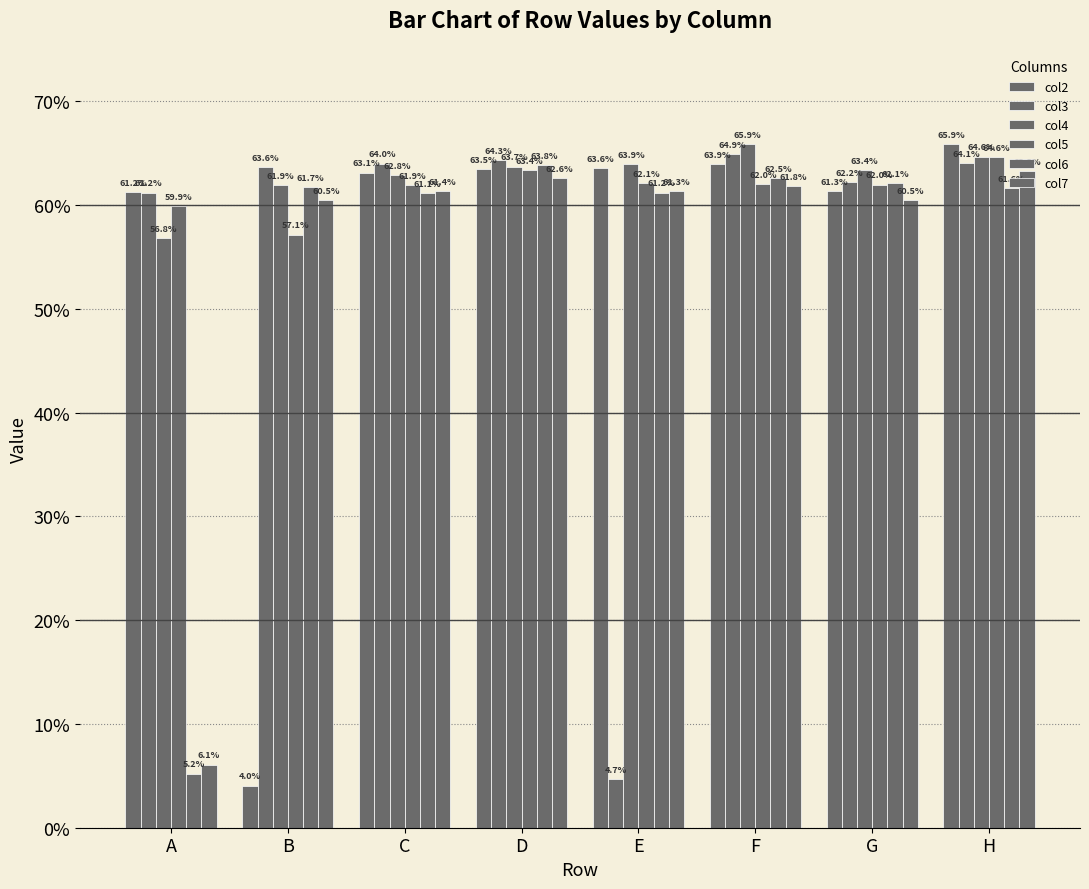

Which series changed the most between B and H?

col2